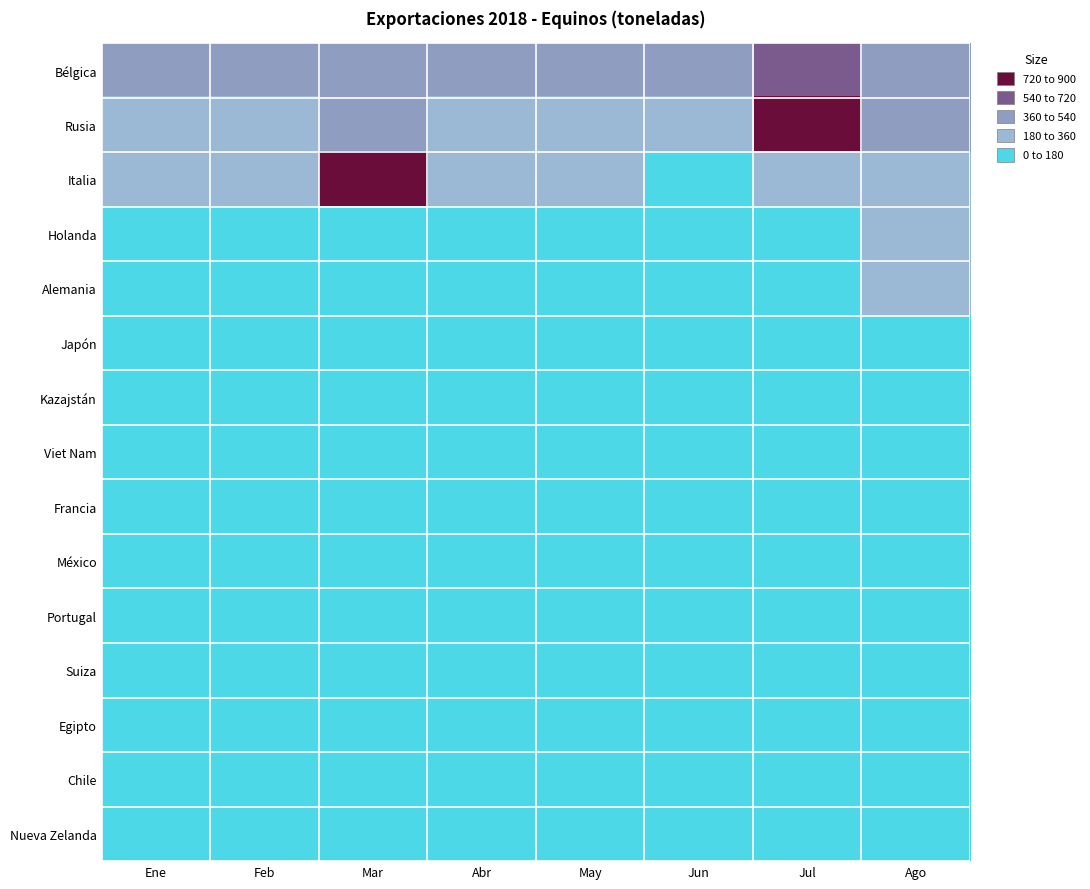

Between Ene and Ago, which is larger?

Ene